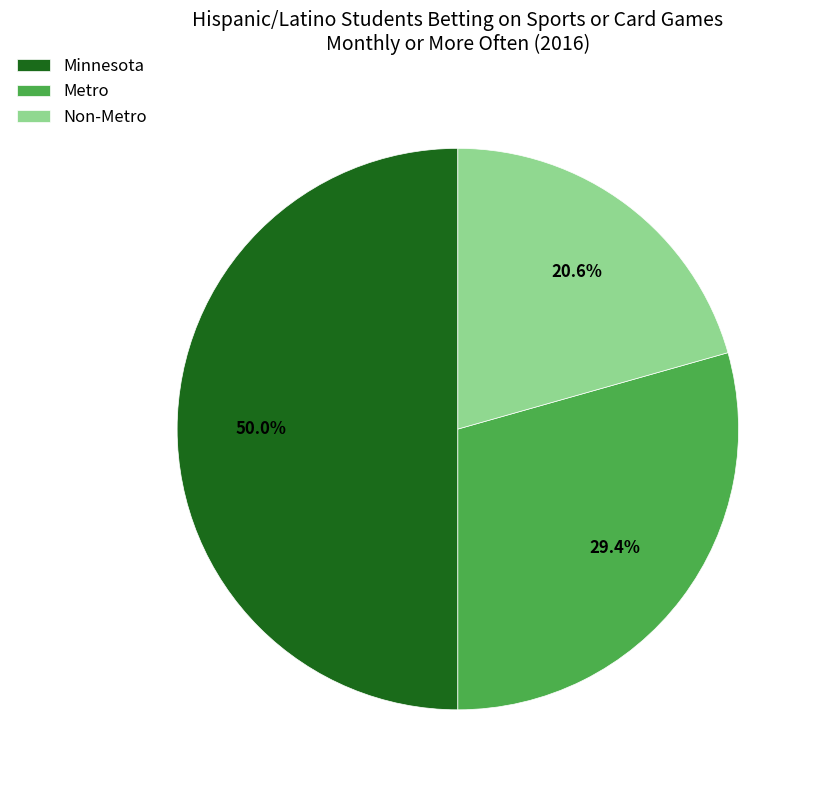

Rank the categories by value from highest to lowest.

Minnesota, Metro, Non-Metro